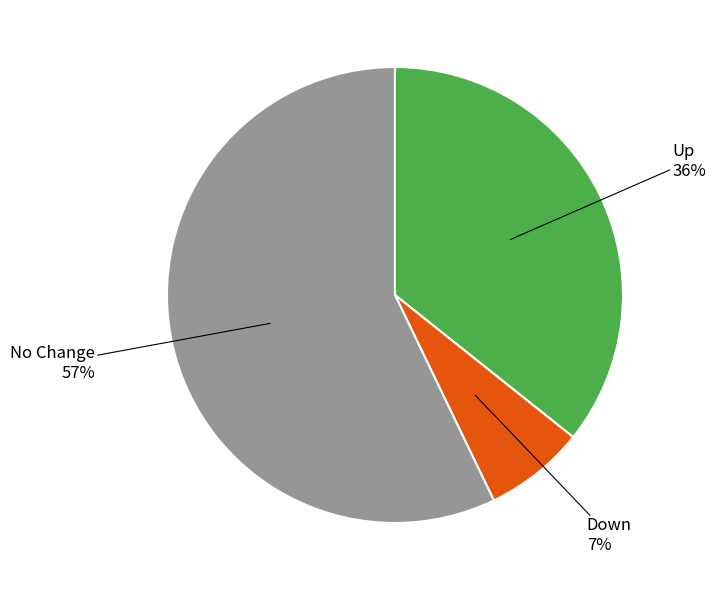

To the nearest percent, what is the average slice percentage?

33%